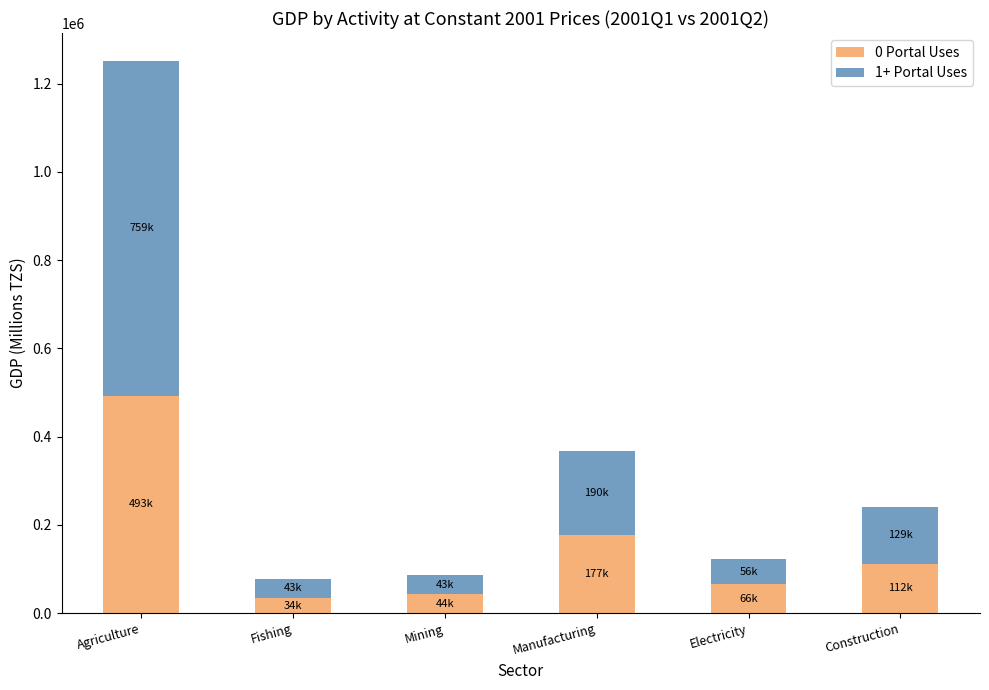

What is the lowest value of the 0 Portal Uses series?

34298.5